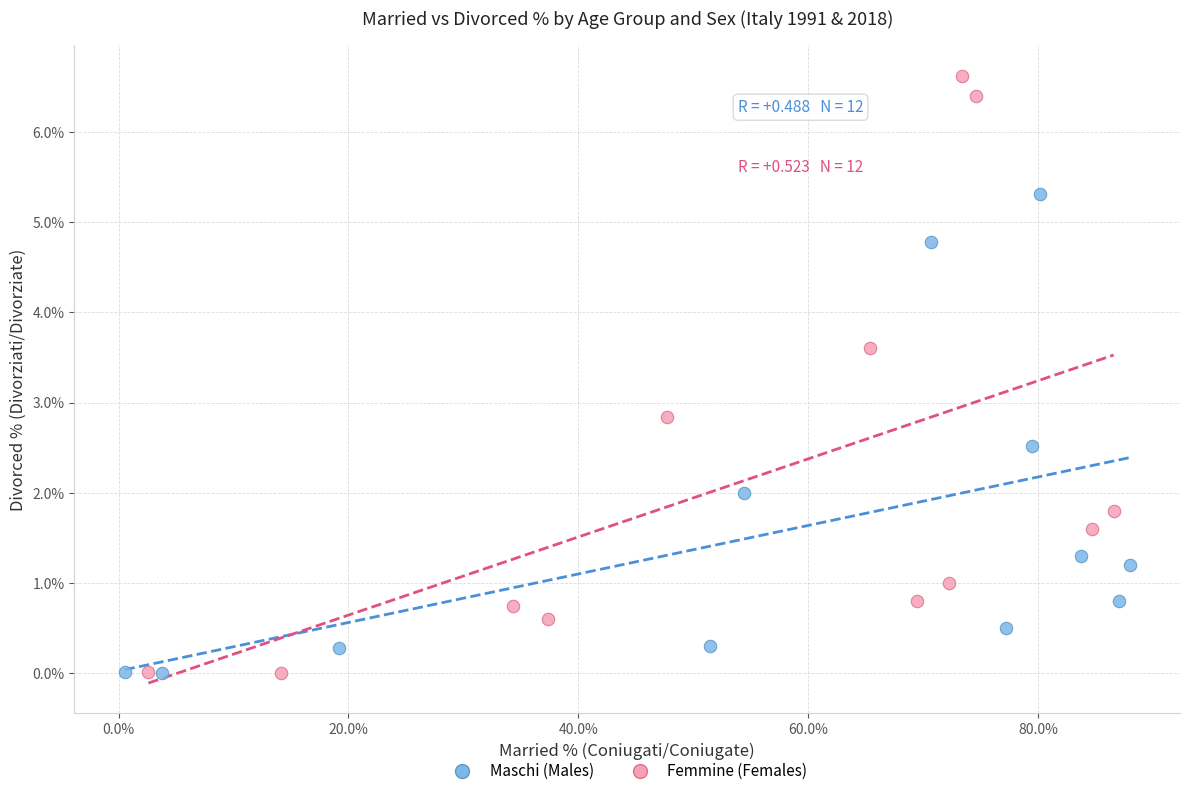

What are all the series names shown in the legend?

Maschi (Males), Femmine (Females)